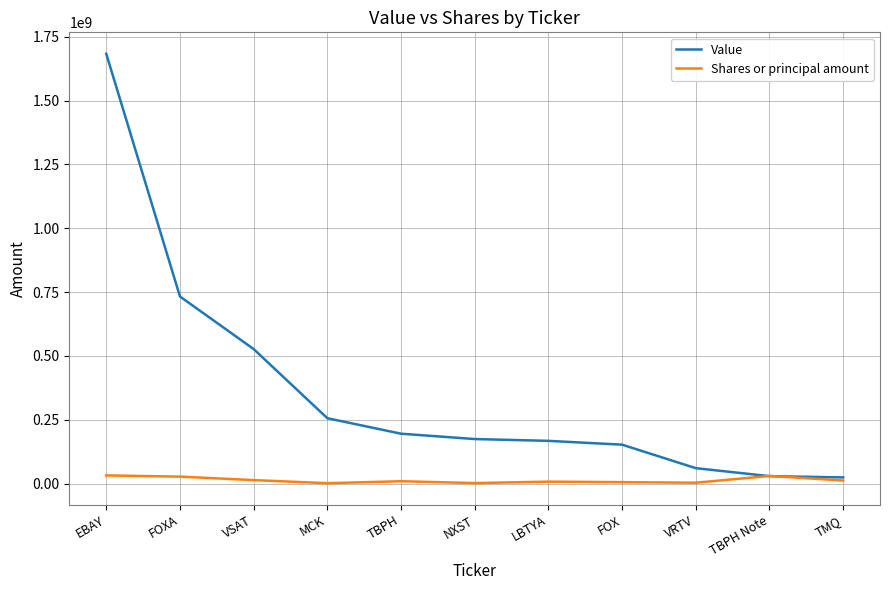

List the series in order of their peak value, highest first.

Value, Shares or principal amount